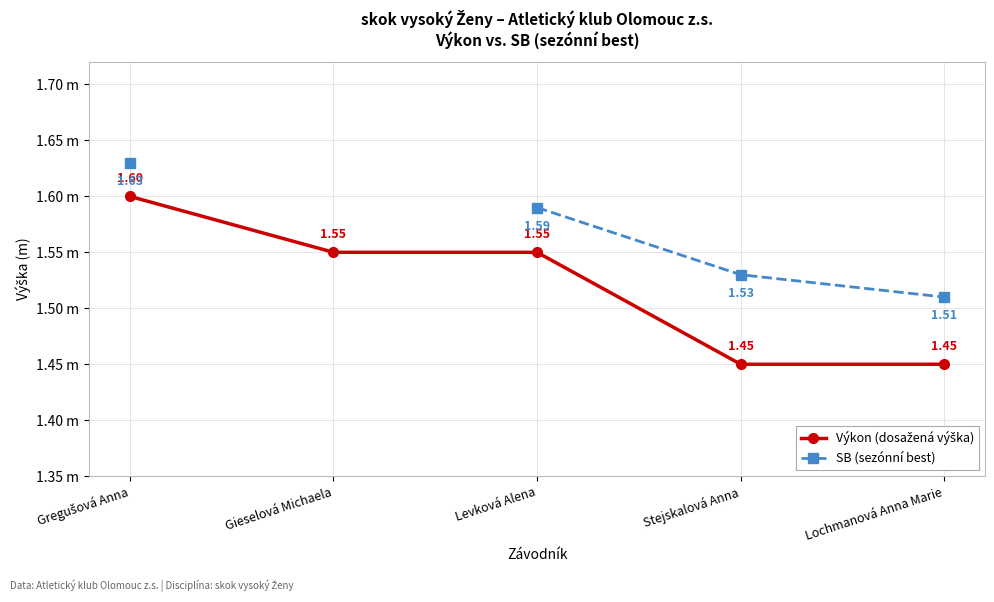

What are all the series names shown in the legend?

Výkon (dosažená výška), SB (sezónní best)